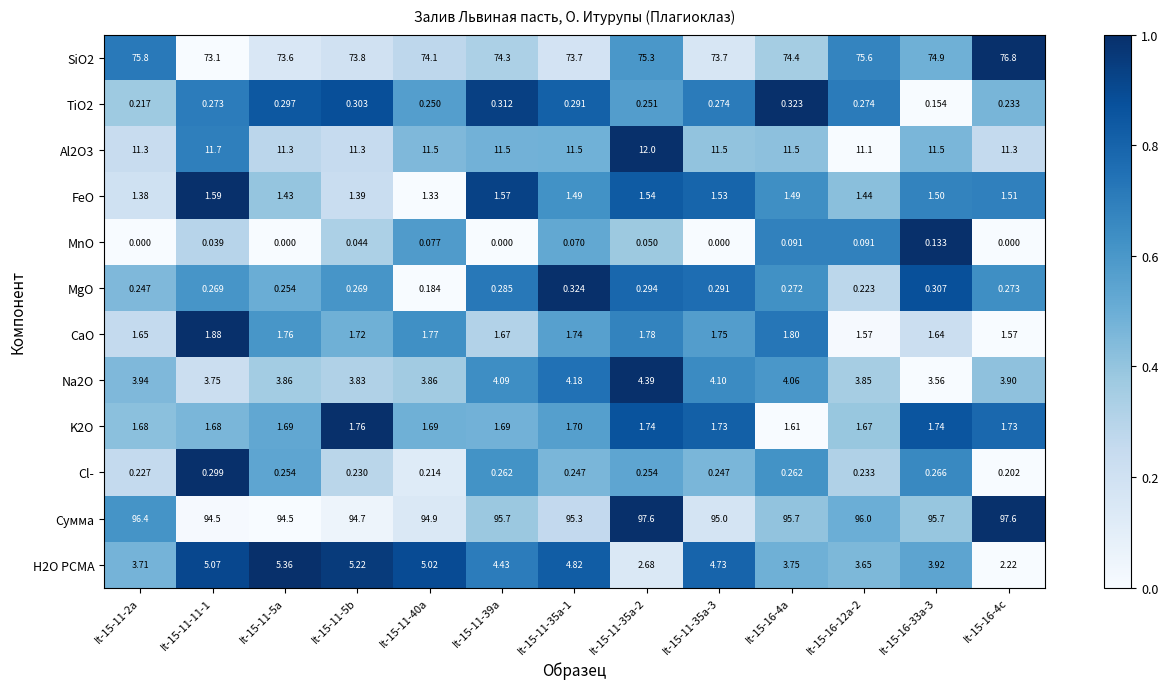

Which series changed the most between It-15-11-5b and It-15-11-35a-2?

Сумма